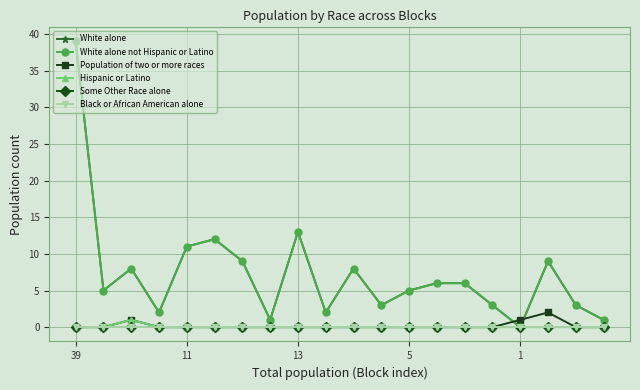

Is this an area chart (filled region under the line)?

No